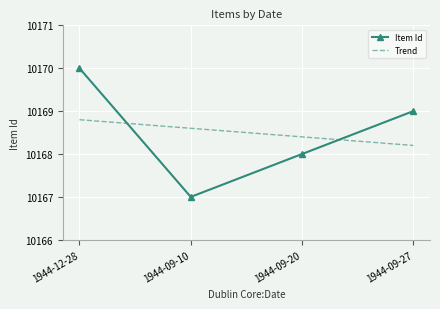

How many series are shown in this chart?

2